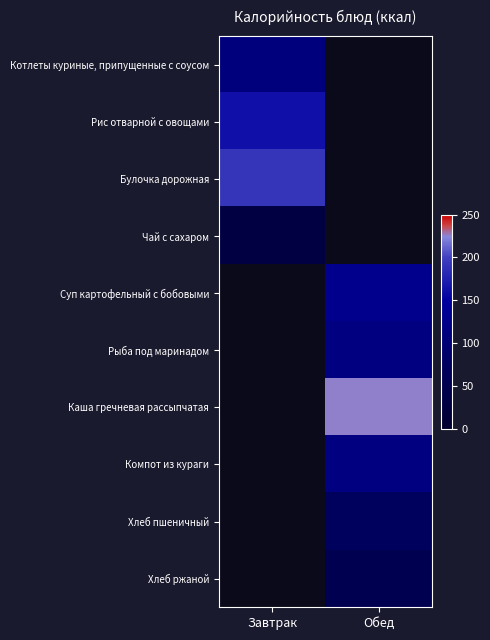

What value does the Суп картофельный с бобовыми series have at Обед?

128.2